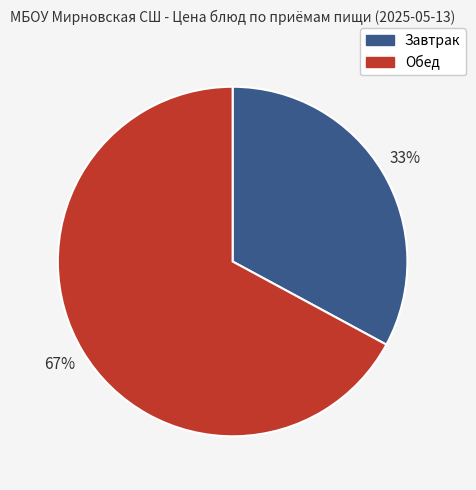

What is the smallest slice in the pie chart?

Завтрак